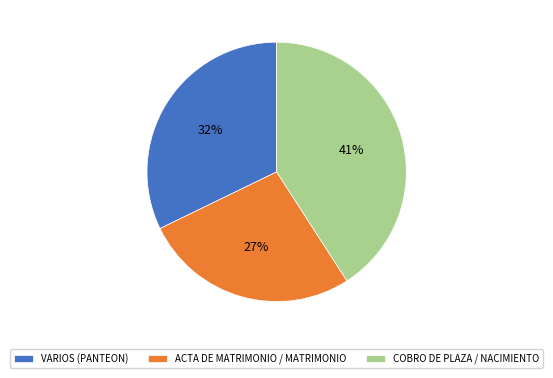

Rank the categories by value from lowest to highest.

ACTA DE MATRIMONIO / MATRIMONIO, VARIOS (PANTEON), COBRO DE PLAZA / NACIMIENTO